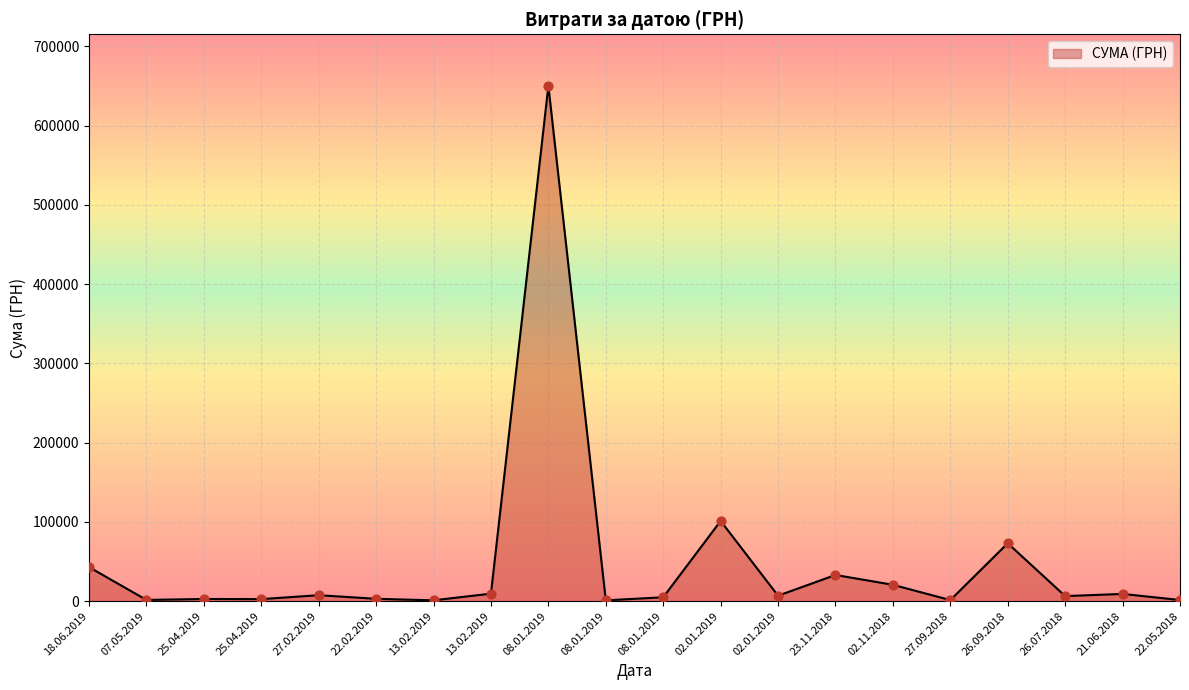

What is the change in value from 25.04.2019 to 13.02.2019?

+6892.3